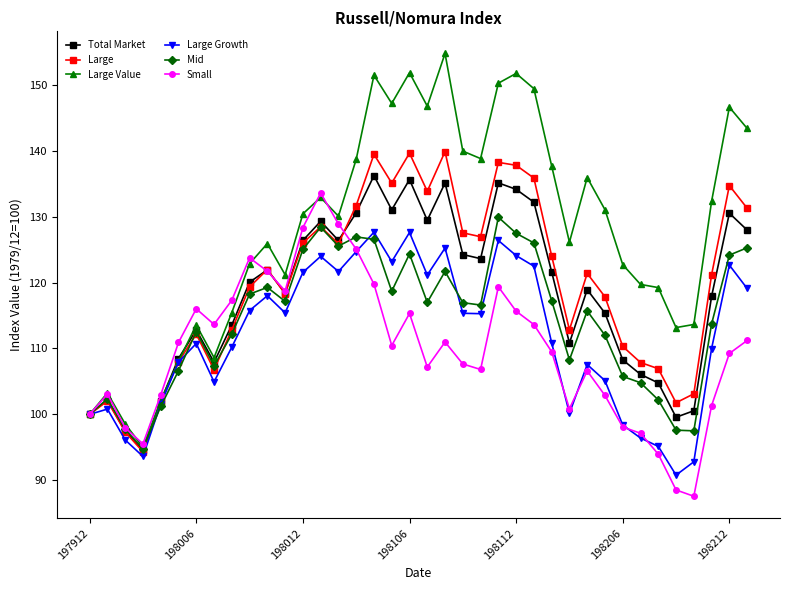

What is the maximum value shown in the chart?

154.8